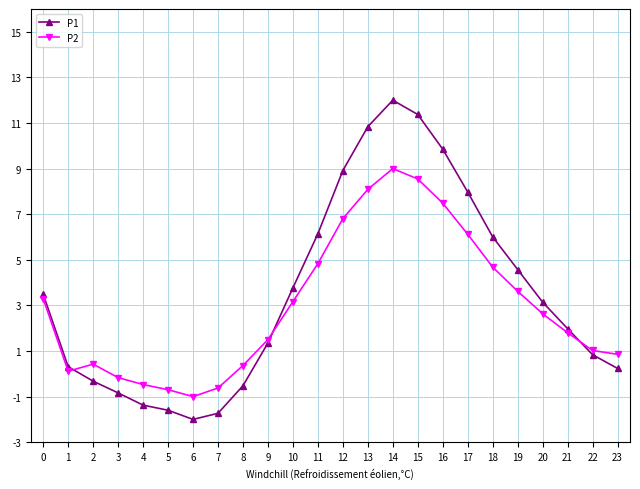

Where is the first local minimum for P1?

6